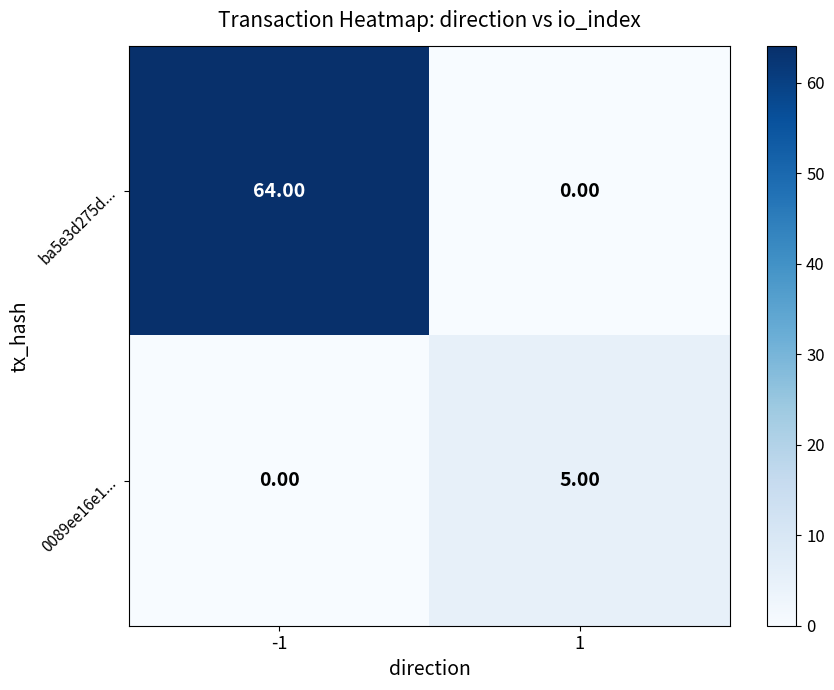

Rank the series by their average value, from lowest to highest.

0089ee16e1..., ba5e3d275d...